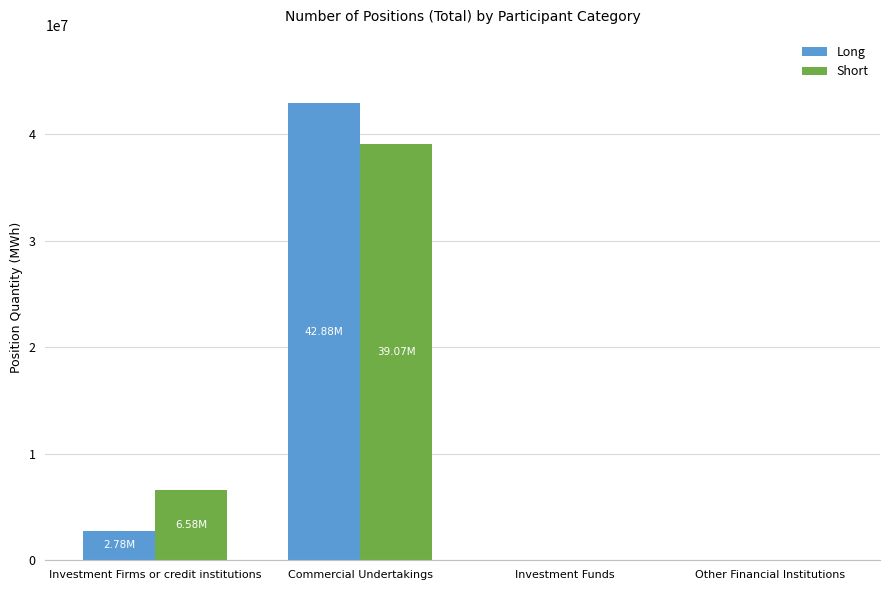

What is the sum of the Long values at Other Financial Institutions and Commercial Undertakings?

42875015